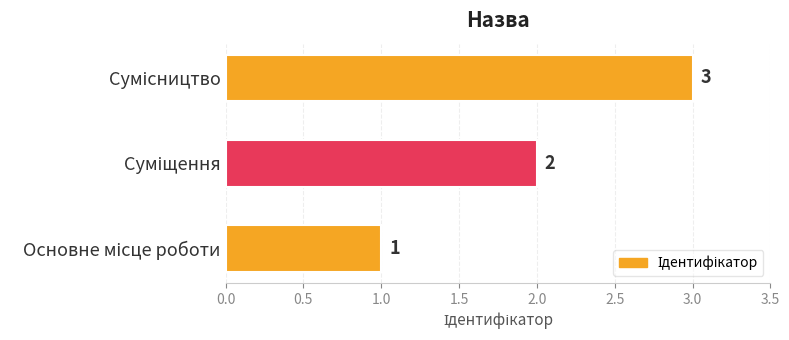

What is the sum of all values?

6